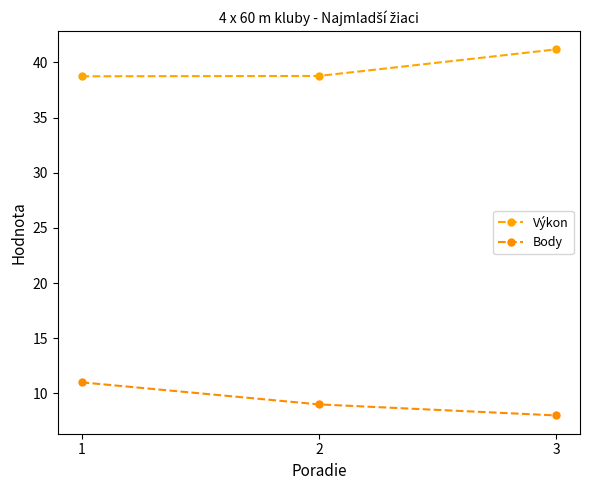

Which series has the largest total across all categories?

Výkon